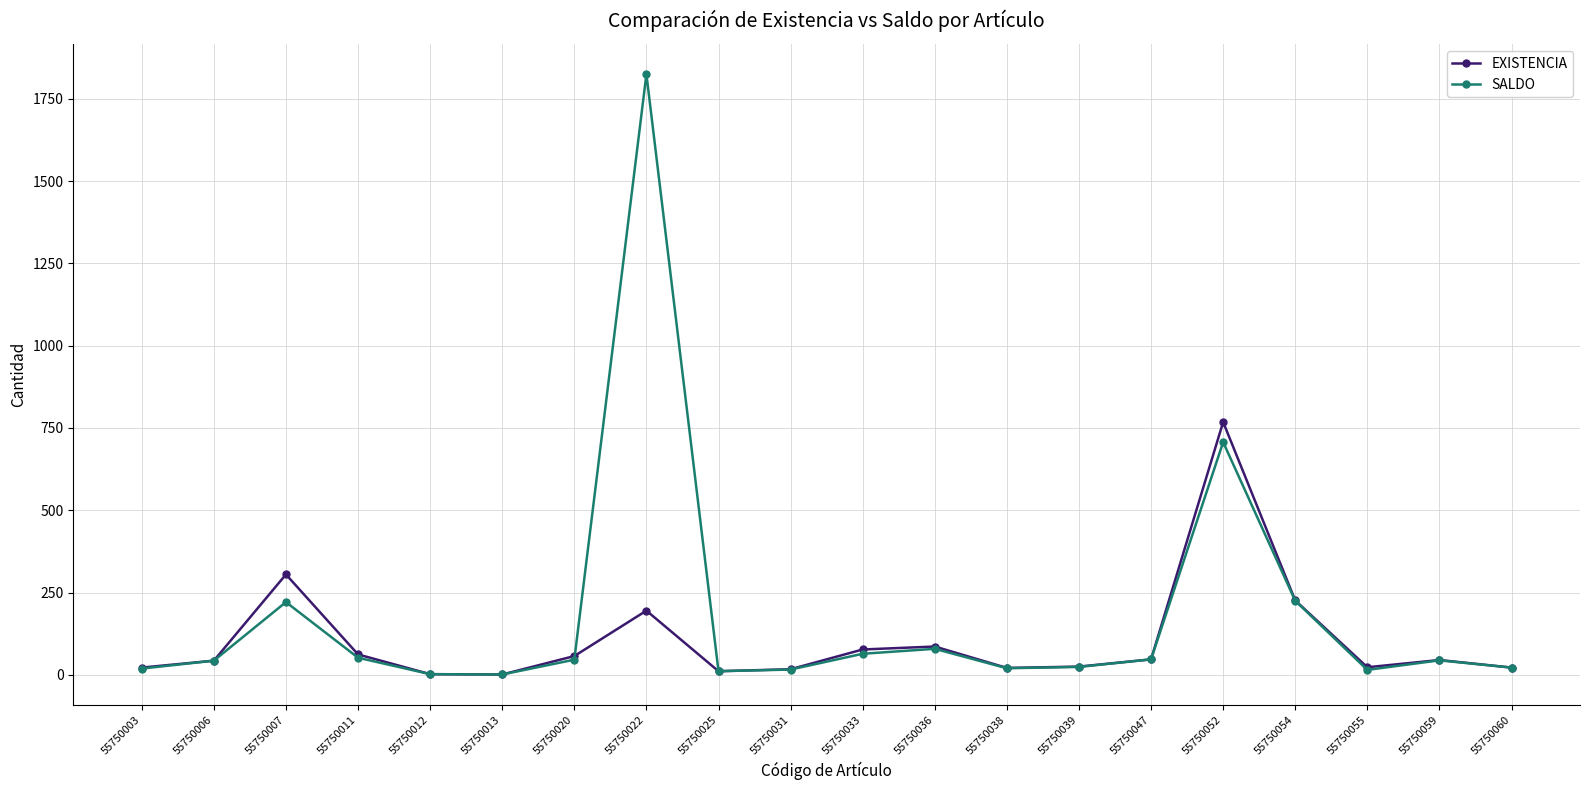

At how many categories does at least one series exceed 1526?

1